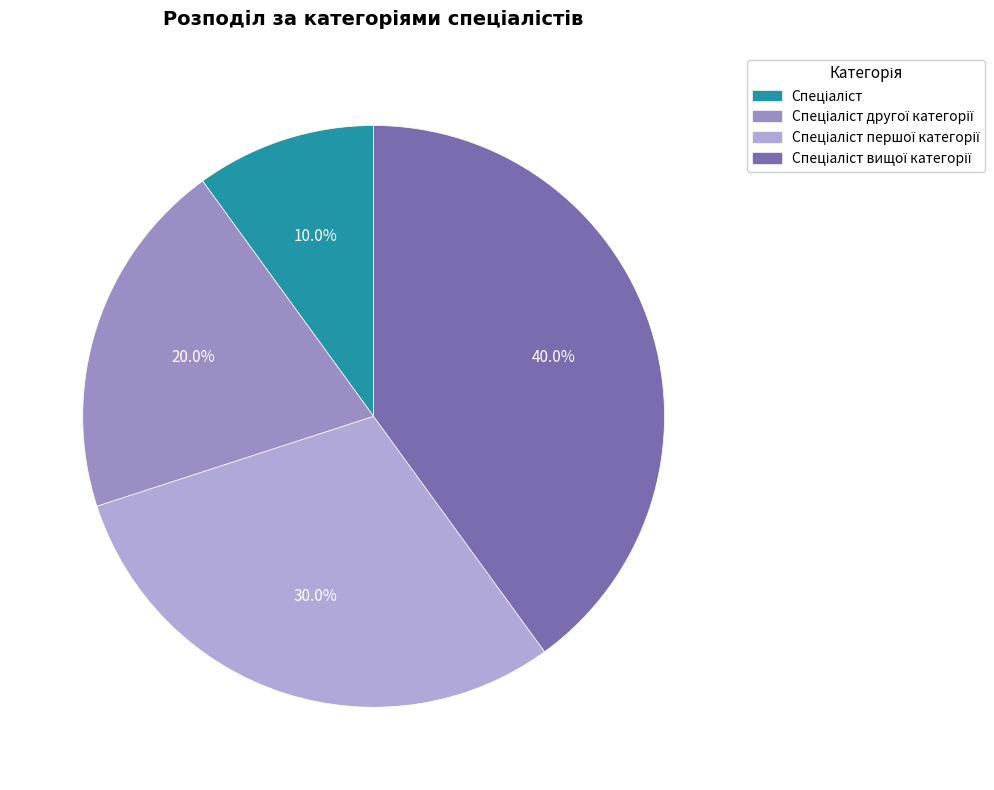

Count the number of slices in the pie.

4